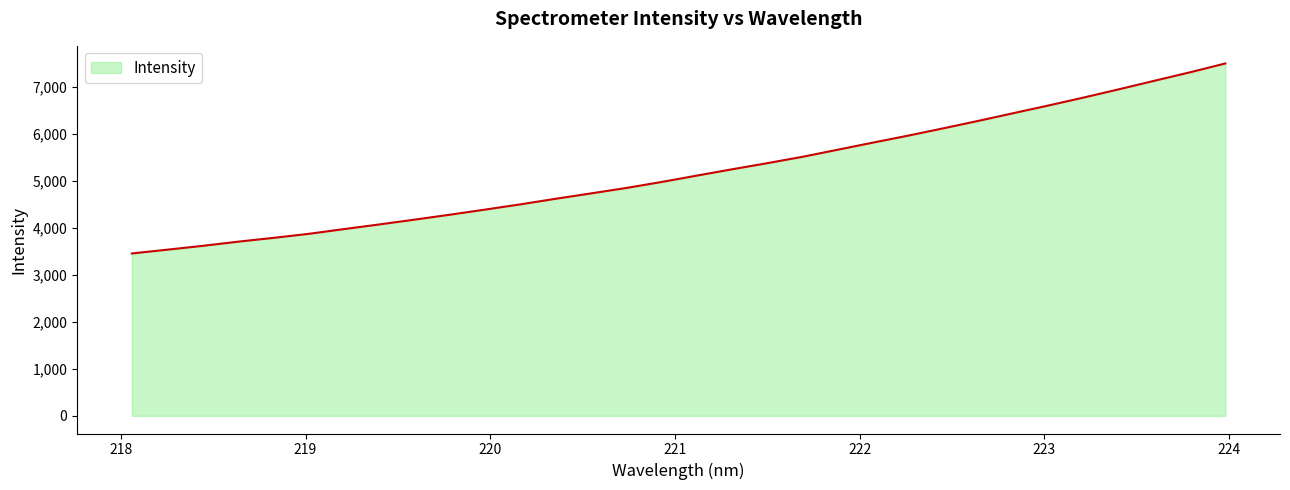

Count the number of categories in the chart.

32